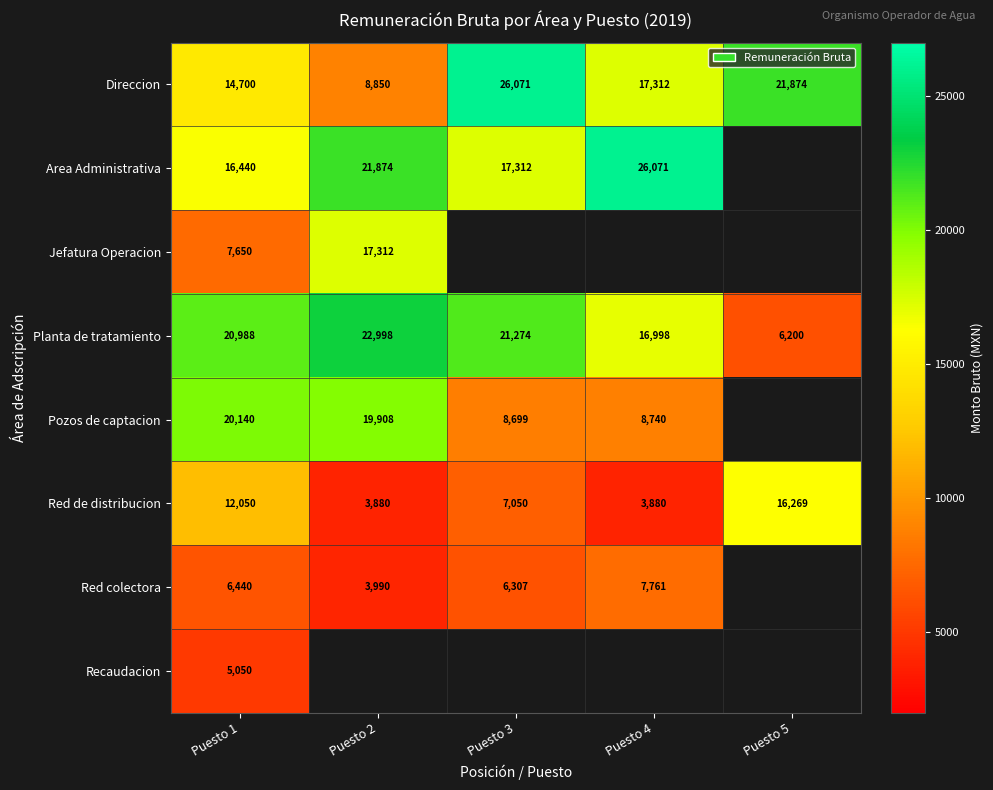

Between Puesto 2 and Puesto 3, which is larger?

Puesto 3